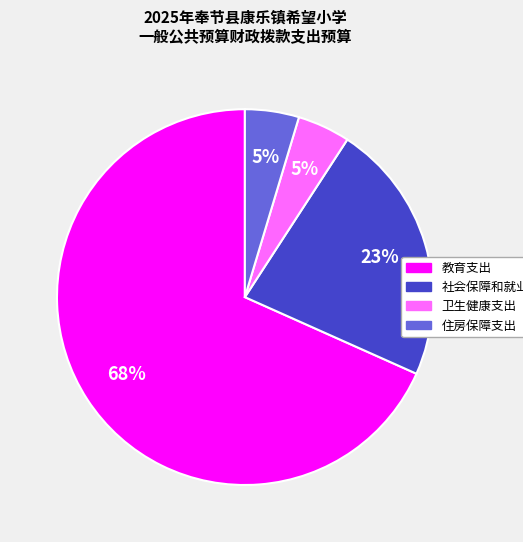

To the nearest percent, what percentage of the pie is 住房保障支出?

5%